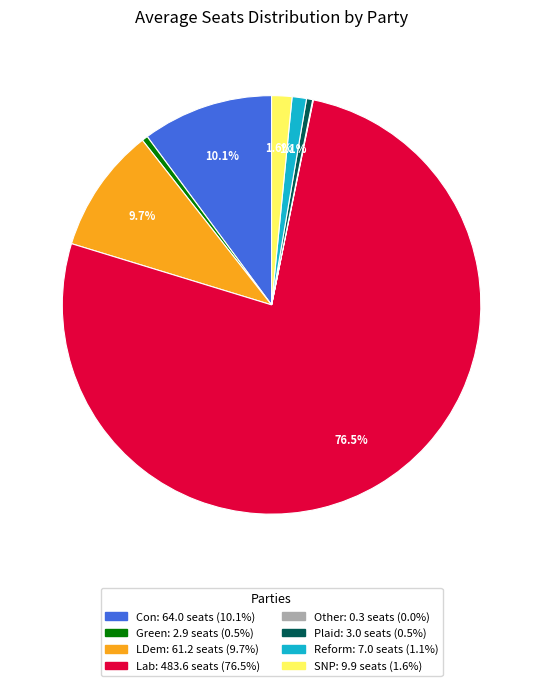

What percentage is the LDem slice, to the nearest percent?

10%